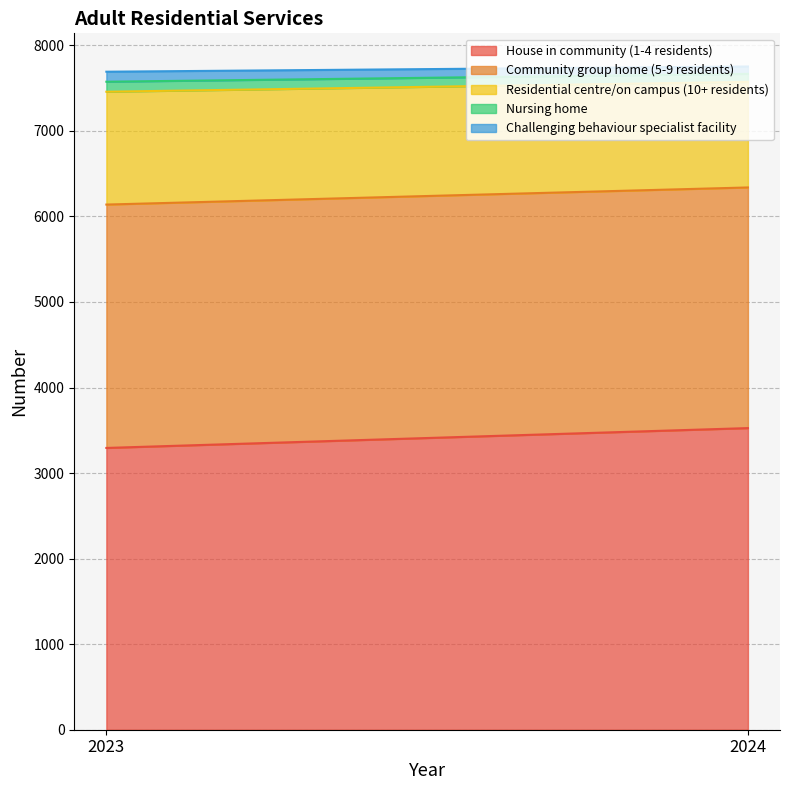

Is it true that Nursing home equals 201 at 2023?

False